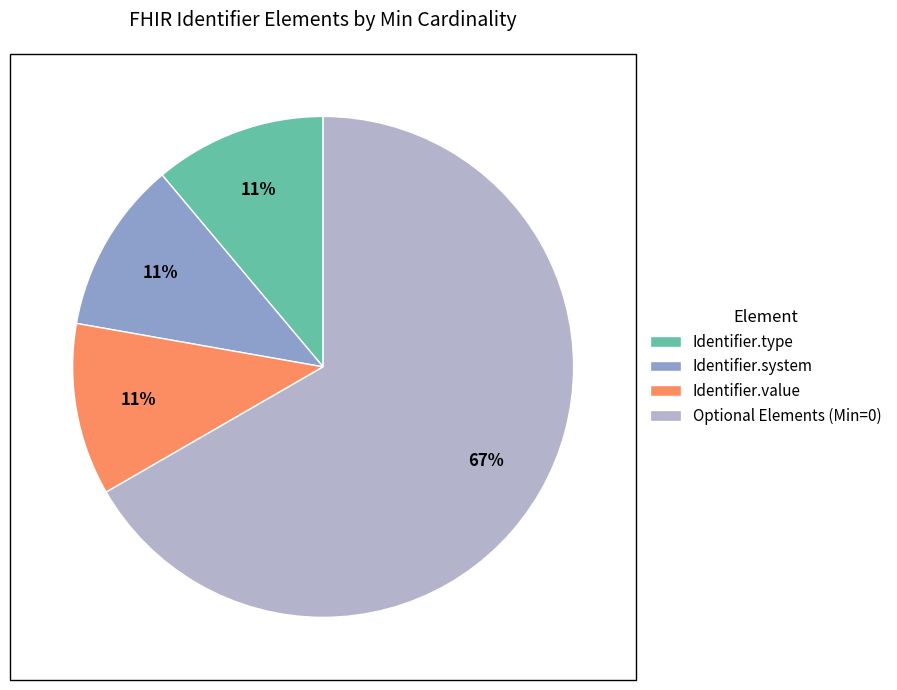

Combined, do Identifier.system and Optional Elements (Min=0) account for over 50%?

Yes